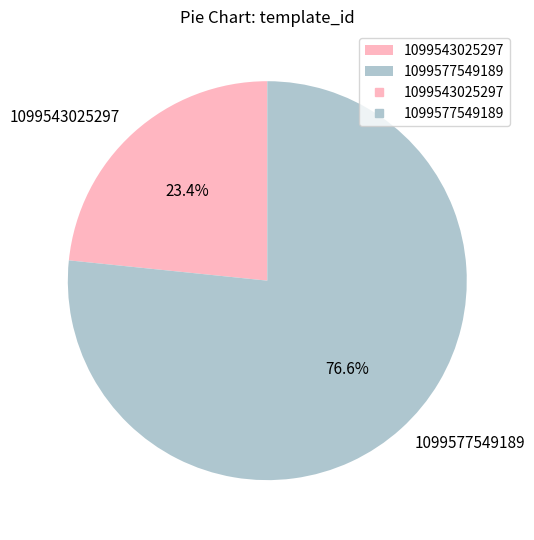

Is it true that 1099577549189 is 77% of the pie?

True